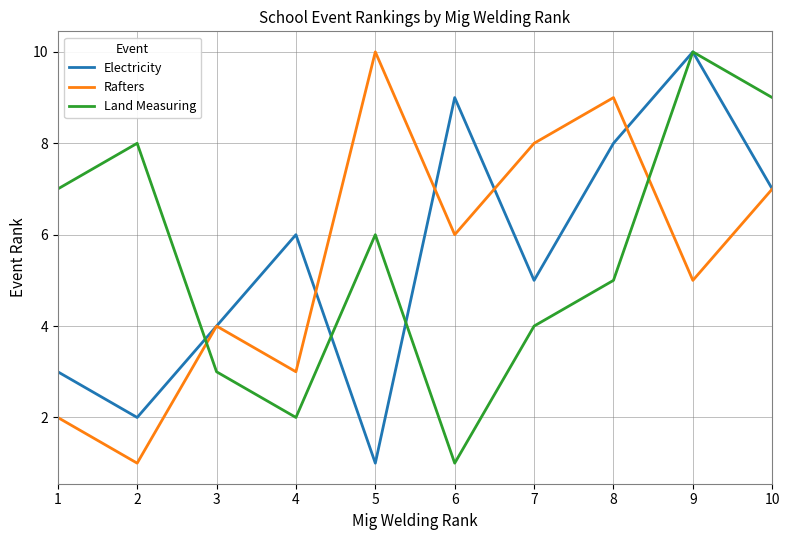

The Electricity series shows 5 at 1. True or false?

False